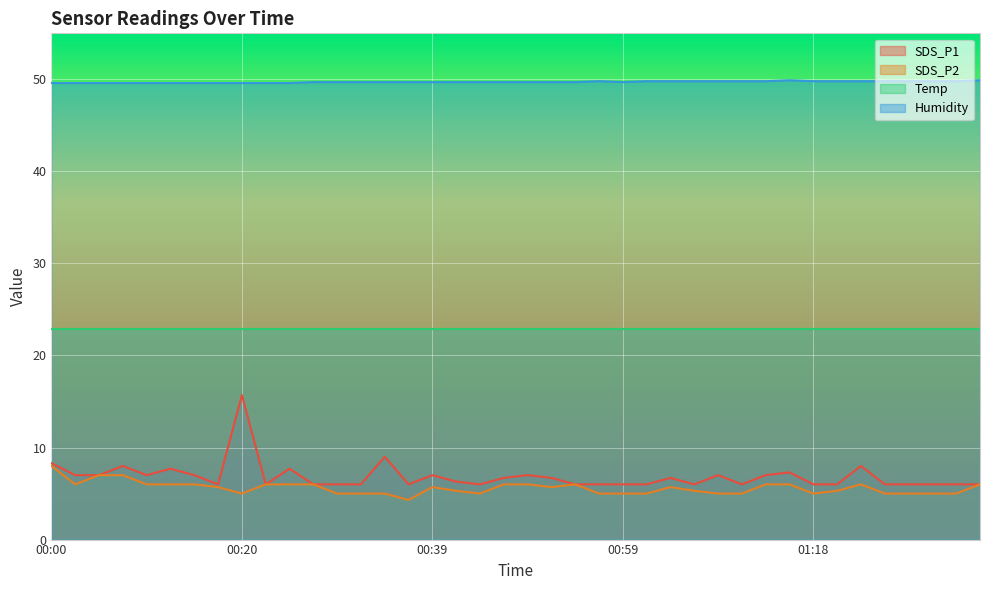

Which category has the highest value across all series?

01:16